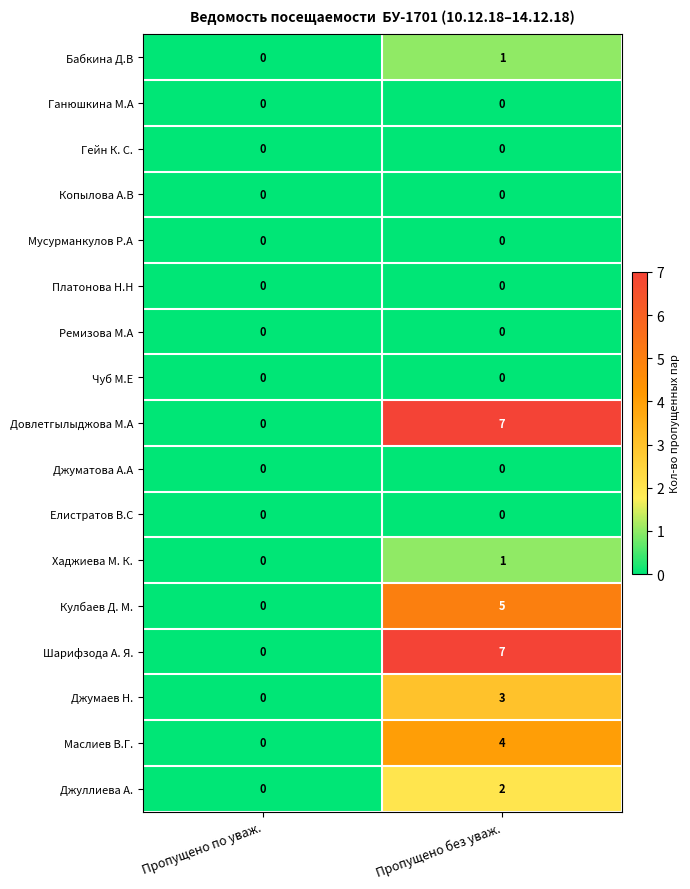

What is the difference between the highest and lowest values at Пропущено без уваж.?

7